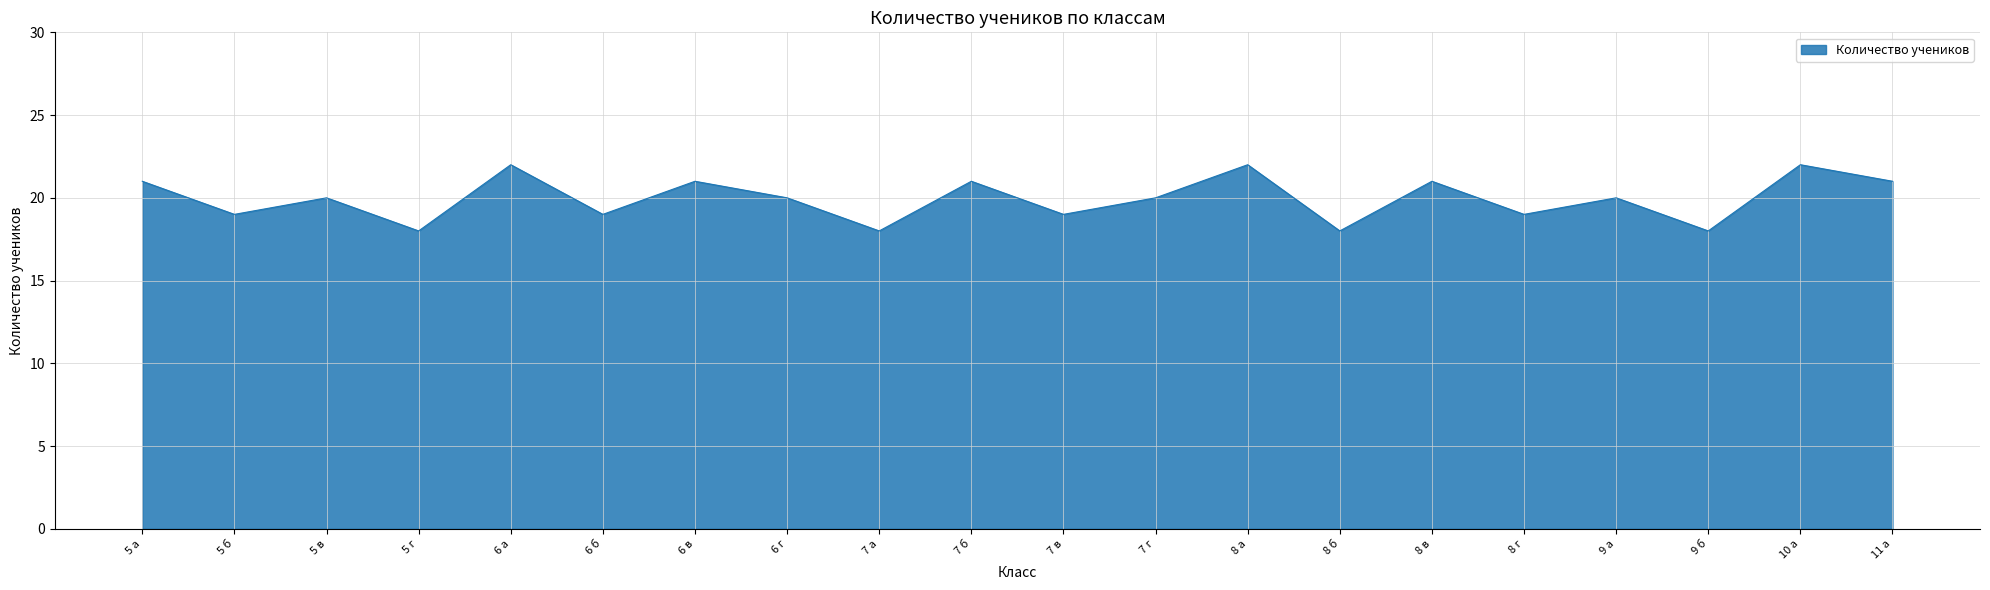

What is the ratio of the value at 8 в to the value at 7 б?

1.0